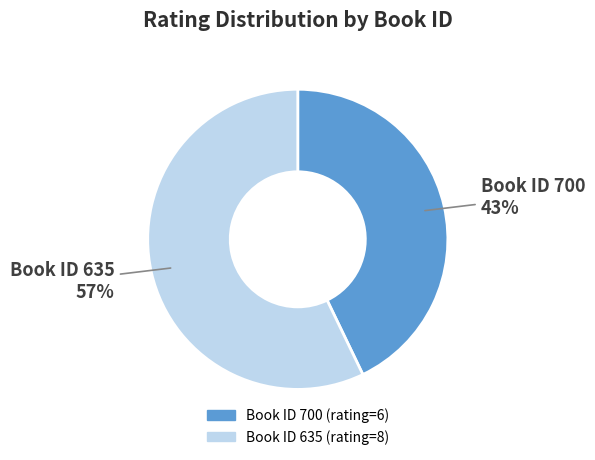

To the nearest percent, what is the difference between the largest and smallest slice percentages?

14%